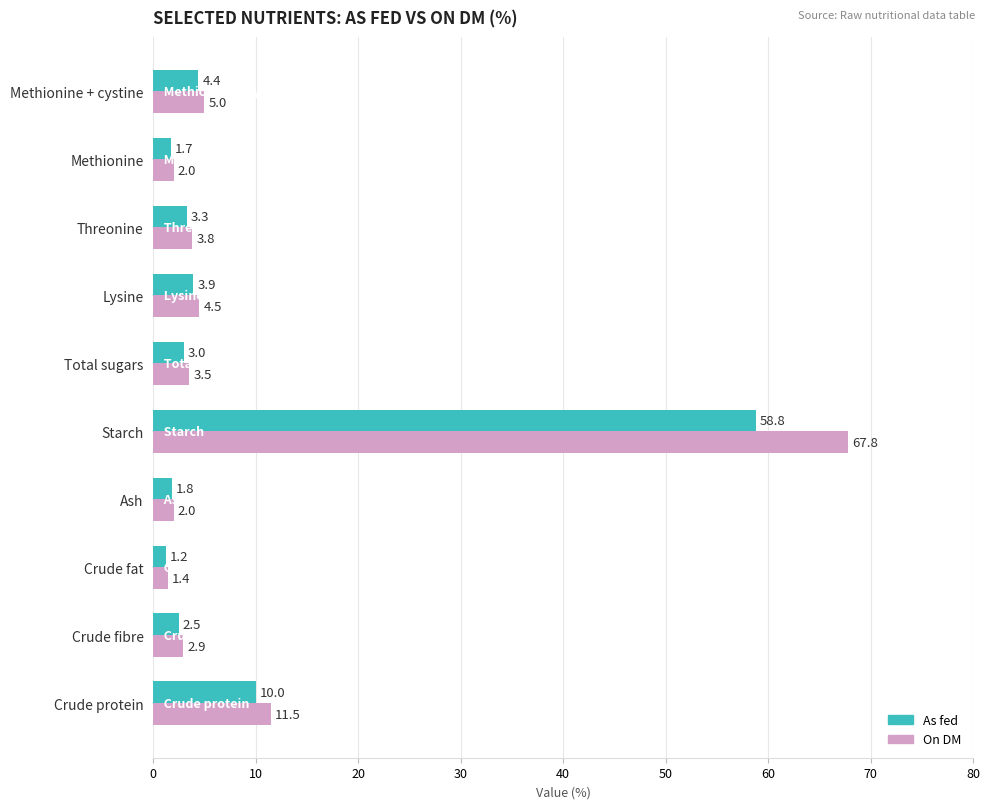

At which label does As fed reach its peak?

Starch